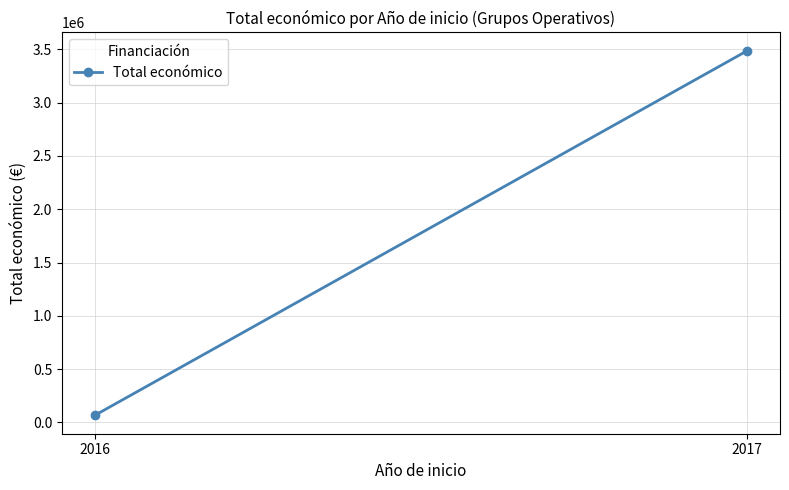

Reading left to right, what are all the values shown in this chart?

65684	3487018